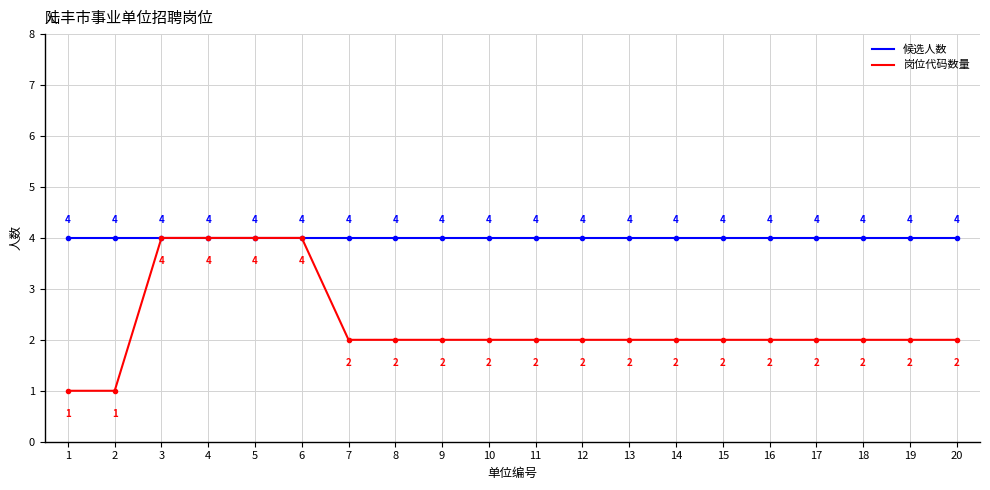

Count the 岗位代码数量 values in the range 2 to 3.

14